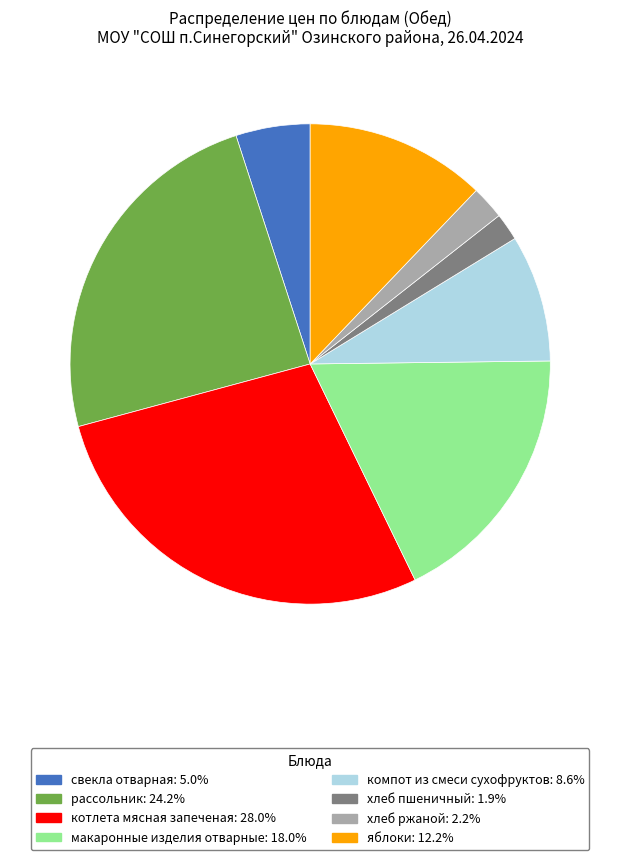

Is there any slice that represents more than half of the pie?

No